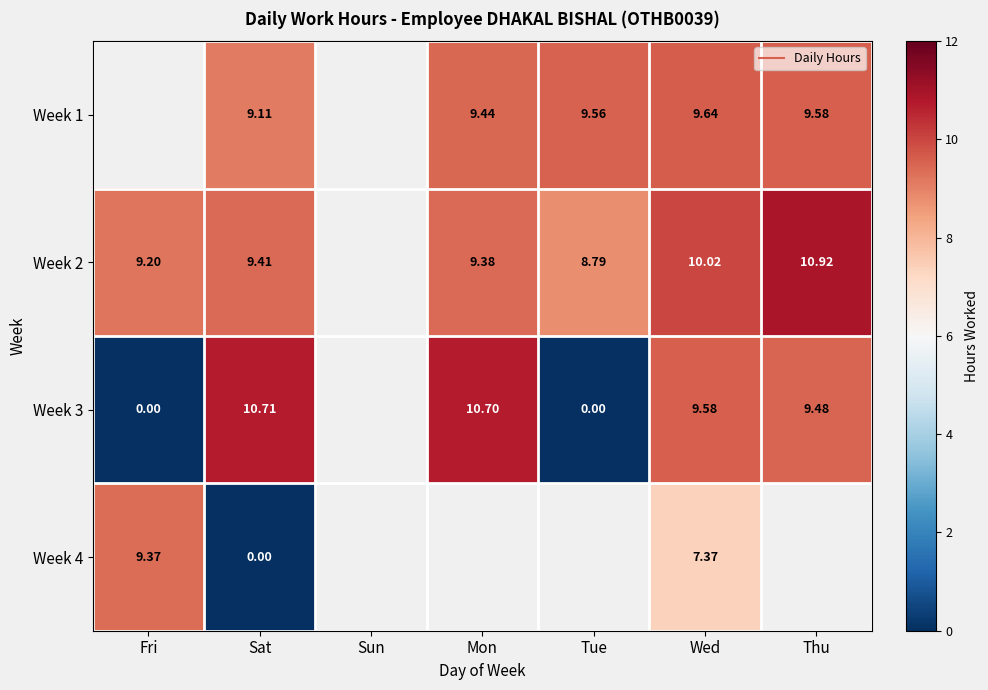

Count the number of data series in this chart.

4